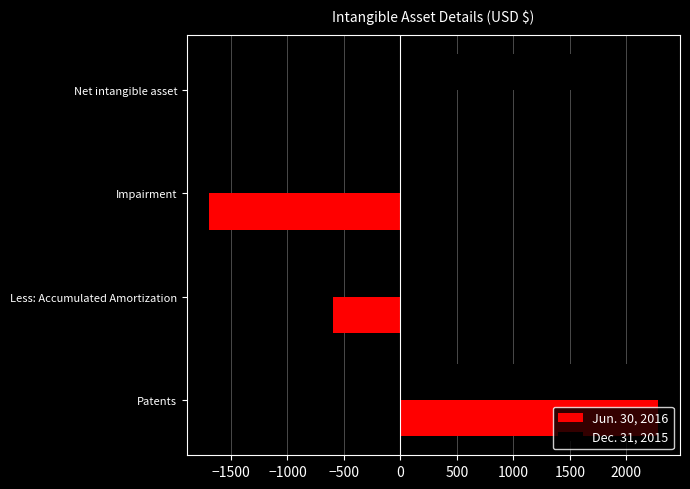

At which label does Jun. 30, 2016 reach its peak?

Patents